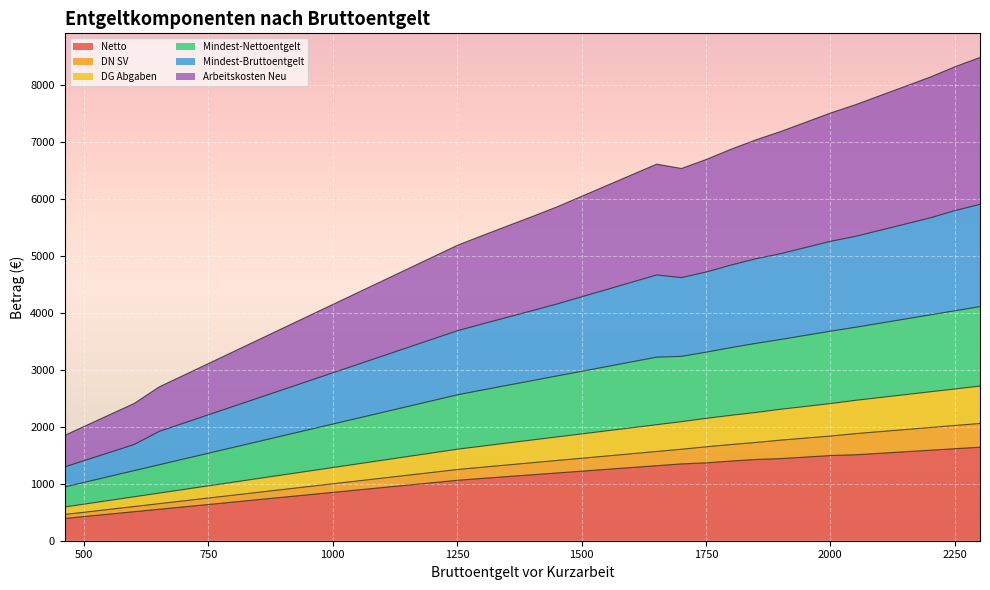

What is the highest value of the Netto series?

1642.7